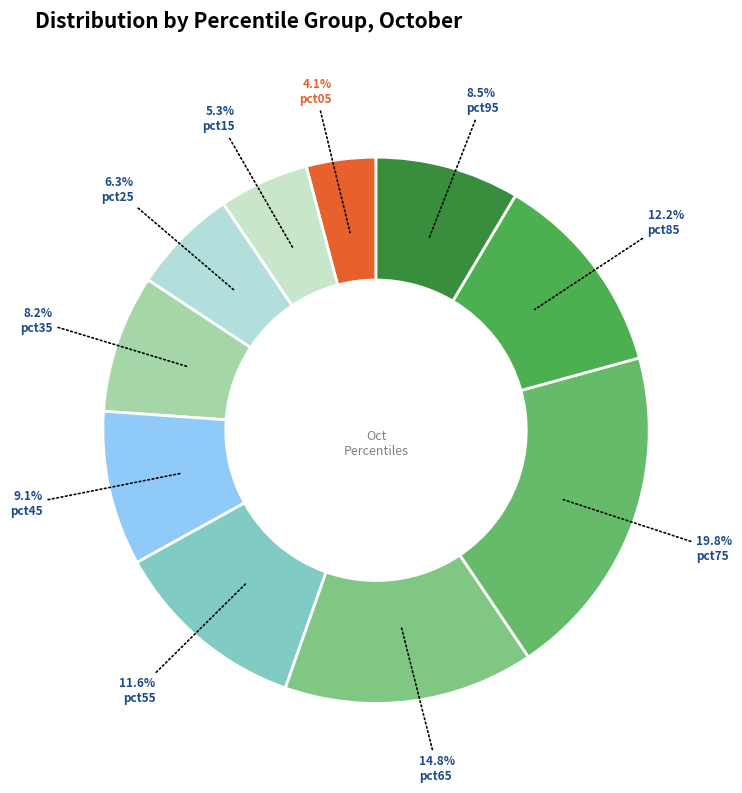

To the nearest percent, what is the difference between the largest and smallest slice percentages?

16%